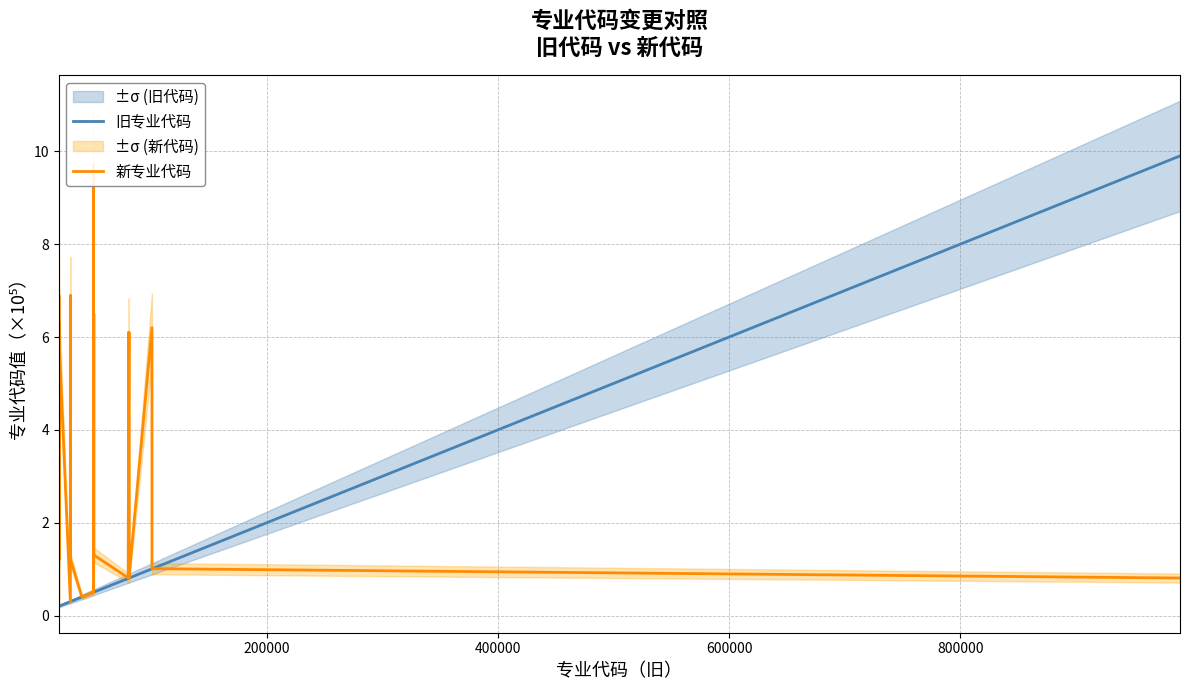

What is the maximum value for 旧专业代码?

9.9